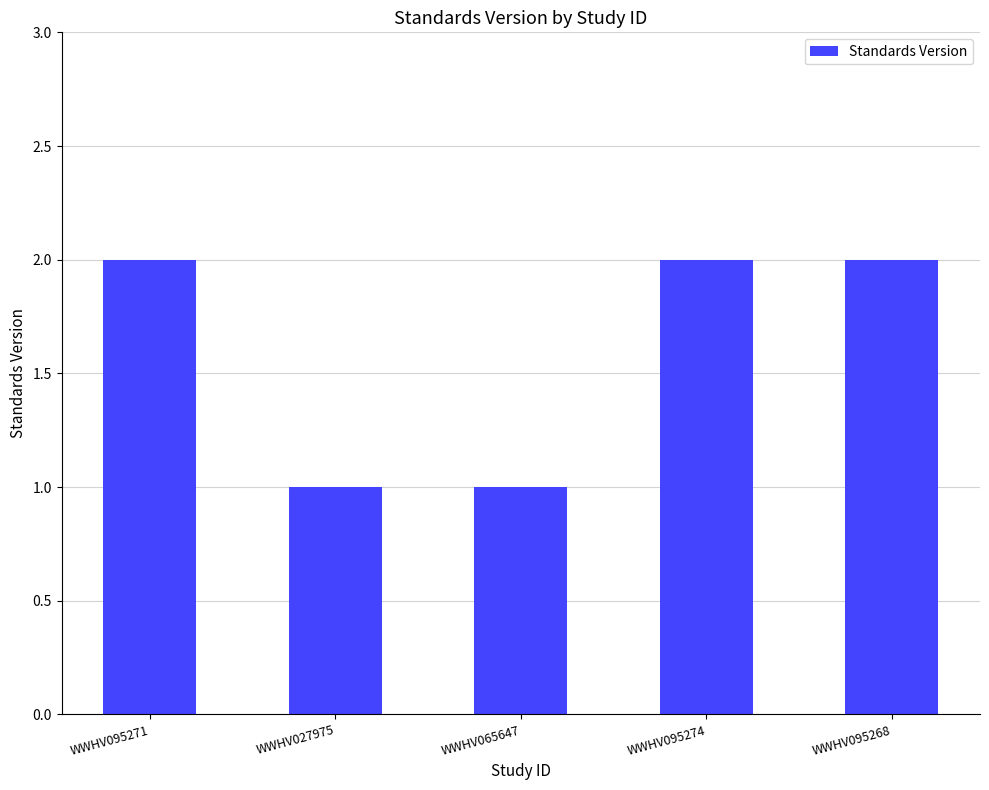

The chart shows a value of 1 at WWHV027975. True or false?

True